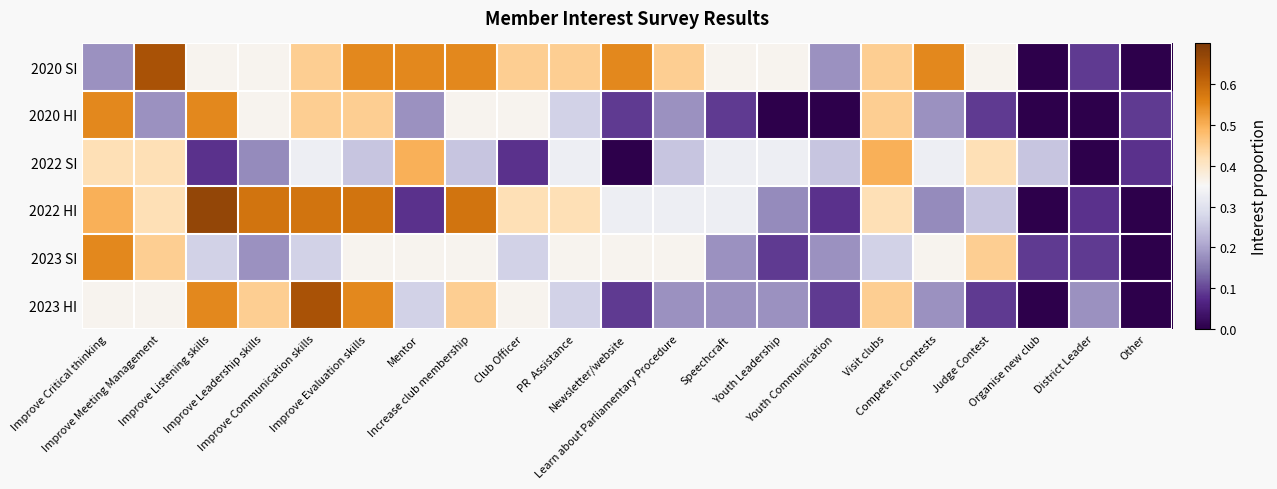

Reading left to right, extract all data points from this chart.

2020 SI: Improve Critical thinking=0.2	Improve Meeting Management=0.6	Improve Listening skills=0.4	Improve Leadership skills=0.4	Improve Communication skills=0.5	Improve Evaluation skills=0.6	Mentor=0.6	Increase club membership=0.6	Club Officer=0.5	PR  Assistance=0.5	Newsletter/website=0.6	Learn about Parliamentary Procedure=0.5	Speechcraft=0.4	Youth Leadership=0.4	Youth Communication=0.2	Visit clubs=0.5	Compete in Contests=0.6	Judge Contest=0.4	Organise new club=0.0	District Leader=0.1	Other=0.0
2020 HI: Improve Critical thinking=0.6	Improve Meeting Management=0.2	Improve Listening skills=0.6	Improve Leadership skills=0.4	Improve Communication skills=0.5	Improve Evaluation skills=0.5	Mentor=0.2	Increase club membership=0.4	Club Officer=0.4	PR  Assistance=0.3	Newsletter/website=0.1	Learn about Parliamentary Procedure=0.2	Speechcraft=0.1	Youth Leadership=0.0	Youth Communication=0.0	Visit clubs=0.5	Compete in Contests=0.2	Judge Contest=0.1	Organise new club=0.0	District Leader=0.0	Other=0.1
2022 SI: Improve Critical thinking=0.4	Improve Meeting Management=0.4	Improve Listening skills=0.1	Improve Leadership skills=0.2	Improve Communication skills=0.3	Improve Evaluation skills=0.2	Mentor=0.5	Increase club membership=0.2	Club Officer=0.1	PR  Assistance=0.3	Newsletter/website=0.0	Learn about Parliamentary Procedure=0.2	Speechcraft=0.3	Youth Leadership=0.3	Youth Communication=0.2	Visit clubs=0.5	Compete in Contests=0.3	Judge Contest=0.4	Organise new club=0.2	District Leader=0.0	Other=0.1
2022 HI: Improve Critical thinking=0.5	Improve Meeting Management=0.4	Improve Listening skills=0.7	Improve Leadership skills=0.6	Improve Communication skills=0.6	Improve Evaluation skills=0.6	Mentor=0.1	Increase club membership=0.6	Club Officer=0.4	PR  Assistance=0.4	Newsletter/website=0.3	Learn about Parliamentary Procedure=0.3	Speechcraft=0.3	Youth Leadership=0.2	Youth Communication=0.1	Visit clubs=0.4	Compete in Contests=0.2	Judge Contest=0.2	Organise new club=0.0	District Leader=0.1	Other=0.0
2023 SI: Improve Critical thinking=0.6	Improve Meeting Management=0.5	Improve Listening skills=0.3	Improve Leadership skills=0.2	Improve Communication skills=0.3	Improve Evaluation skills=0.4	Mentor=0.4	Increase club membership=0.4	Club Officer=0.3	PR  Assistance=0.4	Newsletter/website=0.4	Learn about Parliamentary Procedure=0.4	Speechcraft=0.2	Youth Leadership=0.1	Youth Communication=0.2	Visit clubs=0.3	Compete in Contests=0.4	Judge Contest=0.5	Organise new club=0.1	District Leader=0.1	Other=0.0
2023 HI: Improve Critical thinking=0.4	Improve Meeting Management=0.4	Improve Listening skills=0.6	Improve Leadership skills=0.5	Improve Communication skills=0.6	Improve Evaluation skills=0.6	Mentor=0.3	Increase club membership=0.5	Club Officer=0.4	PR  Assistance=0.3	Newsletter/website=0.1	Learn about Parliamentary Procedure=0.2	Speechcraft=0.2	Youth Leadership=0.2	Youth Communication=0.1	Visit clubs=0.5	Compete in Contests=0.2	Judge Contest=0.1	Organise new club=0.0	District Leader=0.2	Other=0.0